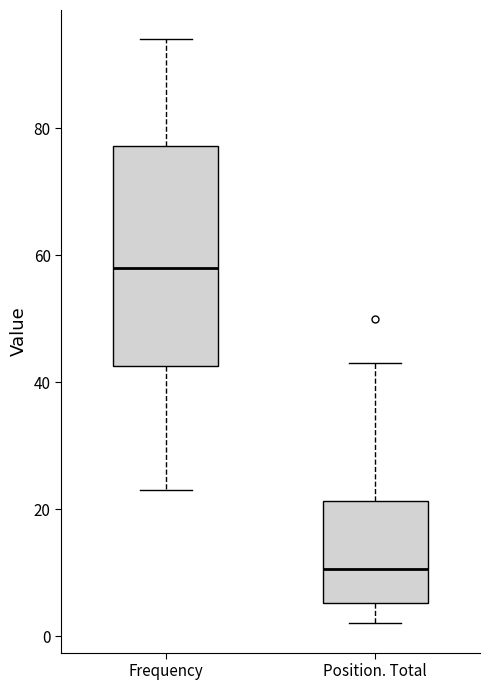

Where does the lower whisker of the box for Frequency end on the y-axis? The values are not printed on the chart, so give them approximately, as read against the axis.

24